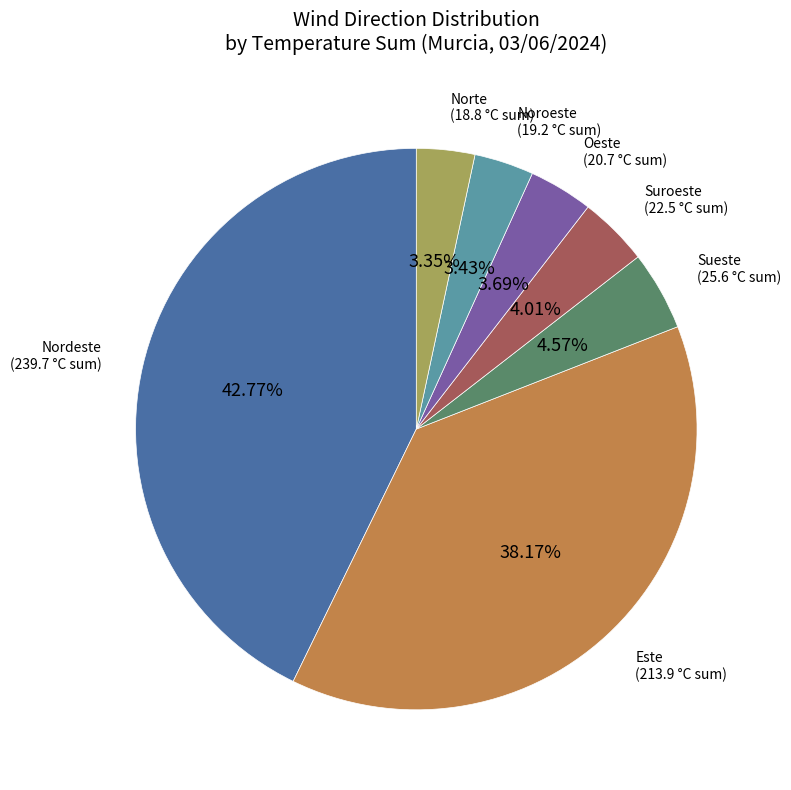

Does Nordeste account for over 50% of the chart?

No